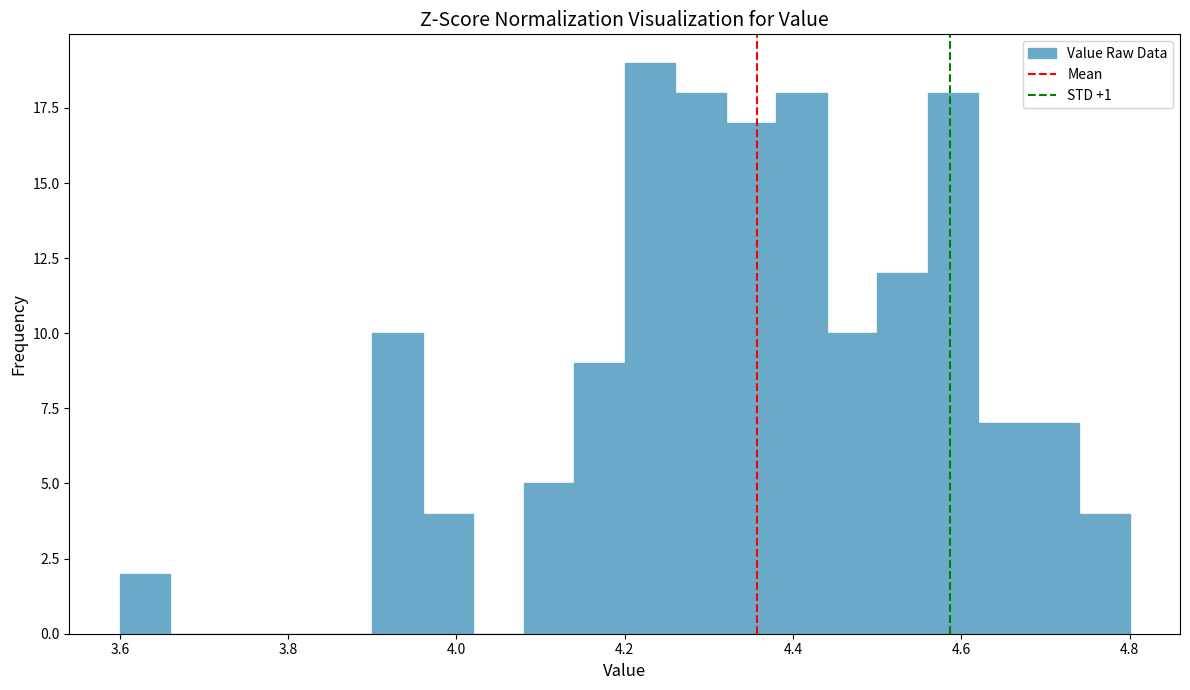

Read against the x-axis, roughly where is the centre of the tallest bar?

4.24